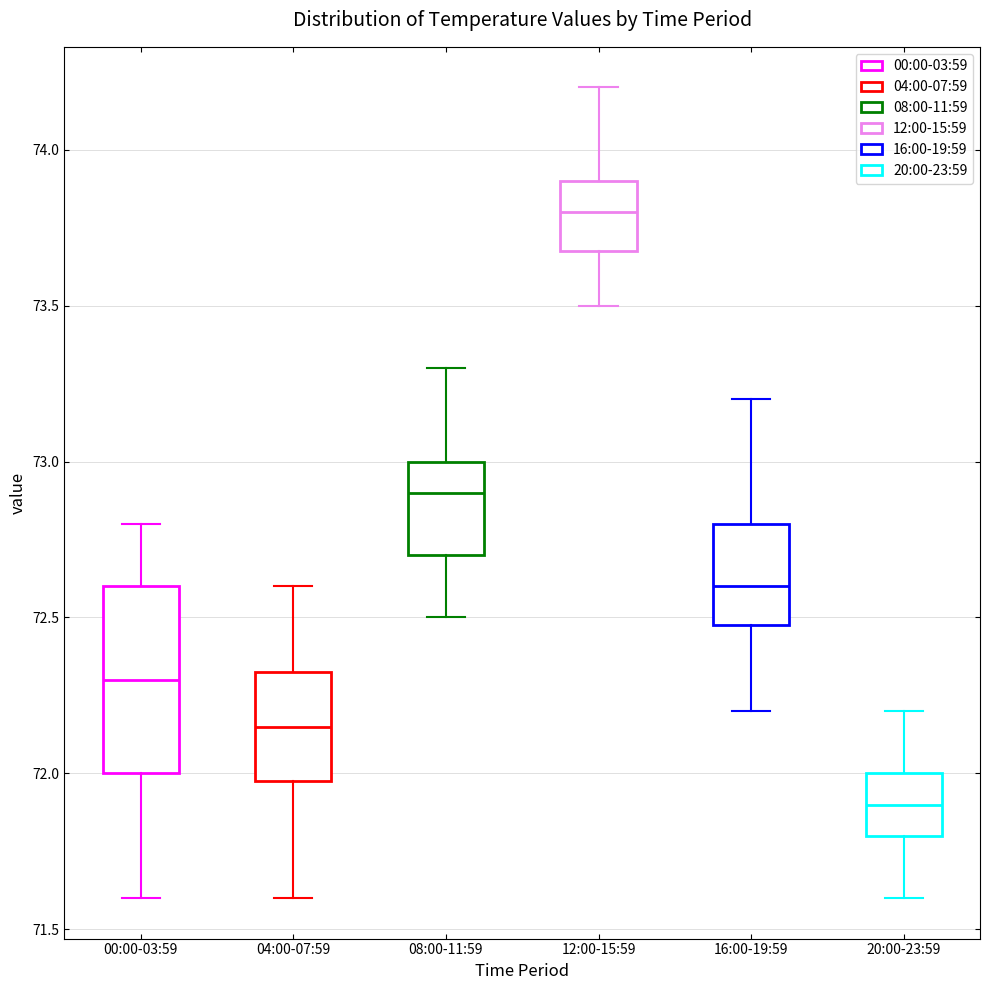

Where does the lower whisker of the box for 20:00-23:59 end on the y-axis? The values are not printed on the chart, so give them approximately, as read against the axis.

71.60